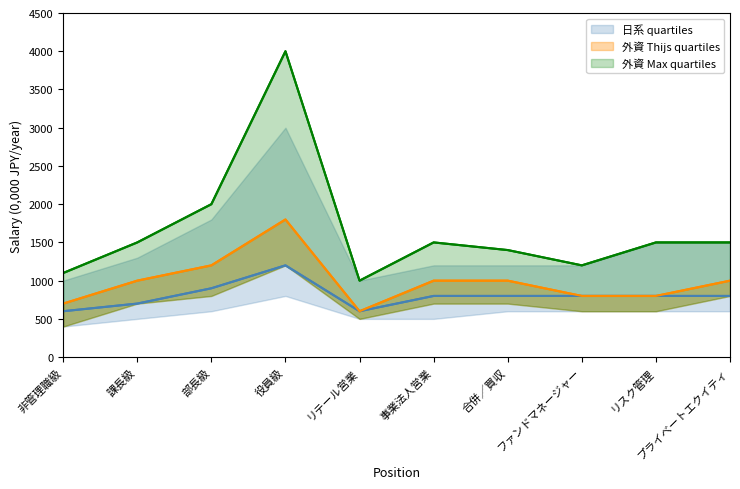

How many values in the 外資 Max quartiles series are below 1500?

4